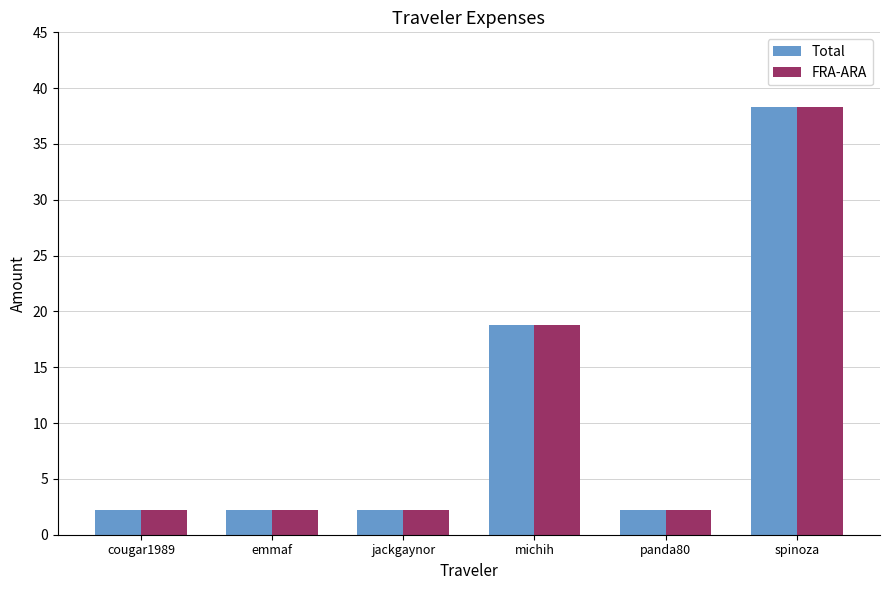

Reading right to left, list all the values displayed in this chart.

Total: 38.3	2.2	18.8	2.2	2.2	2.2
FRA-ARA: 38.3	2.2	18.8	2.2	2.2	2.2